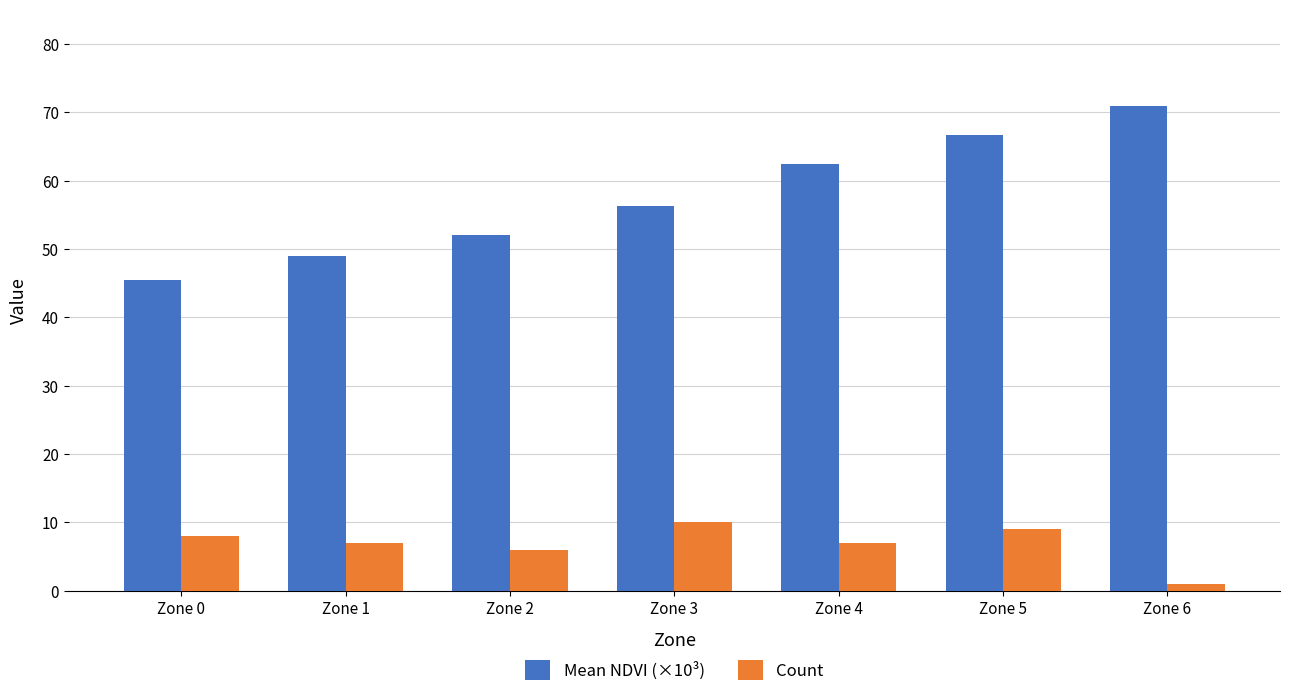

Reading left to right, transcribe all the data shown in this chart.

Mean NDVI (×10³): Zone 0=45.5	Zone 1=48.9	Zone 2=52.0	Zone 3=56.3	Zone 4=62.4	Zone 5=66.7	Zone 6=70.9
Count: Zone 0=8.0	Zone 1=7.0	Zone 2=6.0	Zone 3=10.0	Zone 4=7.0	Zone 5=9.0	Zone 6=1.0